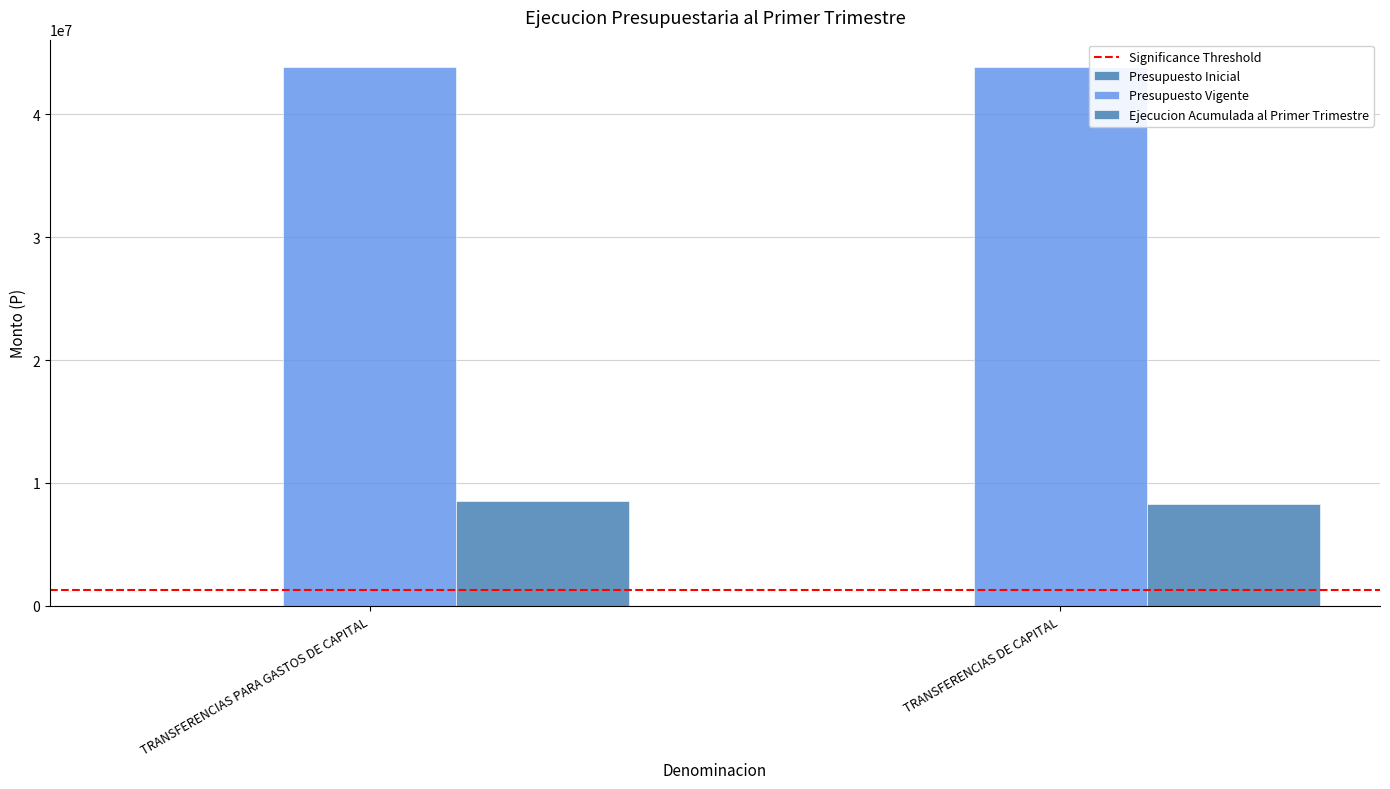

At TRANSFERENCIAS PARA GASTOS DE CAPITAL, list the series in order from smallest to largest.

Ejecucion Acumulada al Primer Trimestre, Presupuesto Vigente